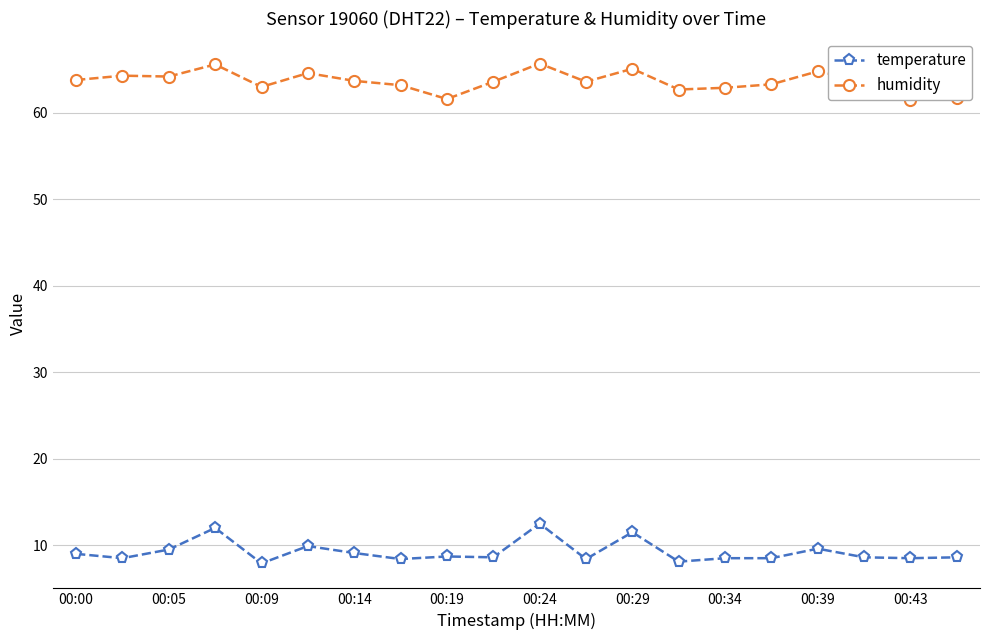

Is it true that temperature equals 8.6 at 00:43?

True